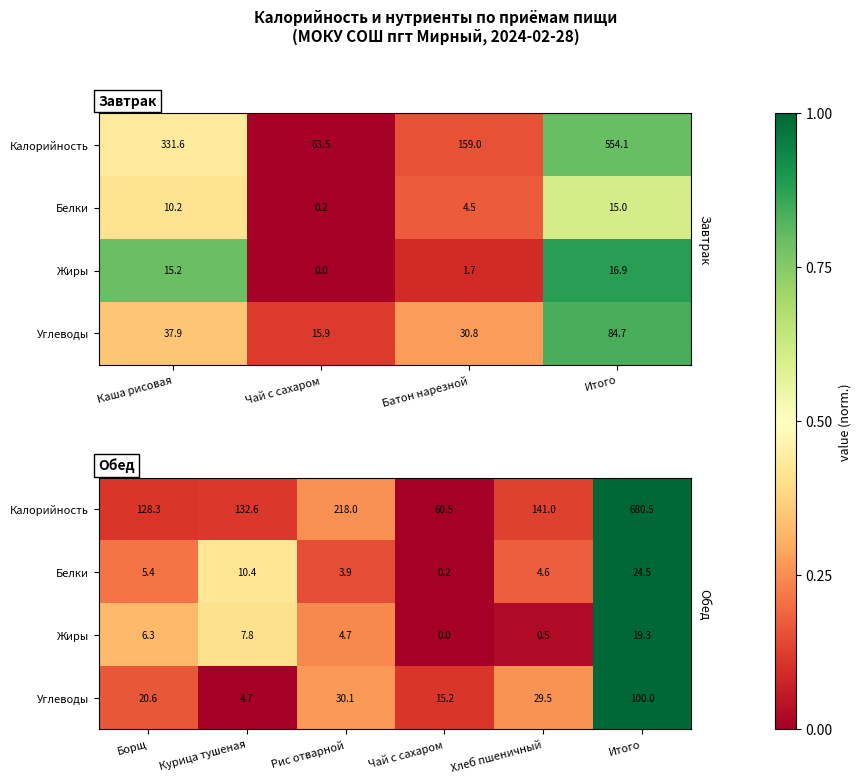

True or false: Белки has a value of 0.2 at Курица тушеная.

False